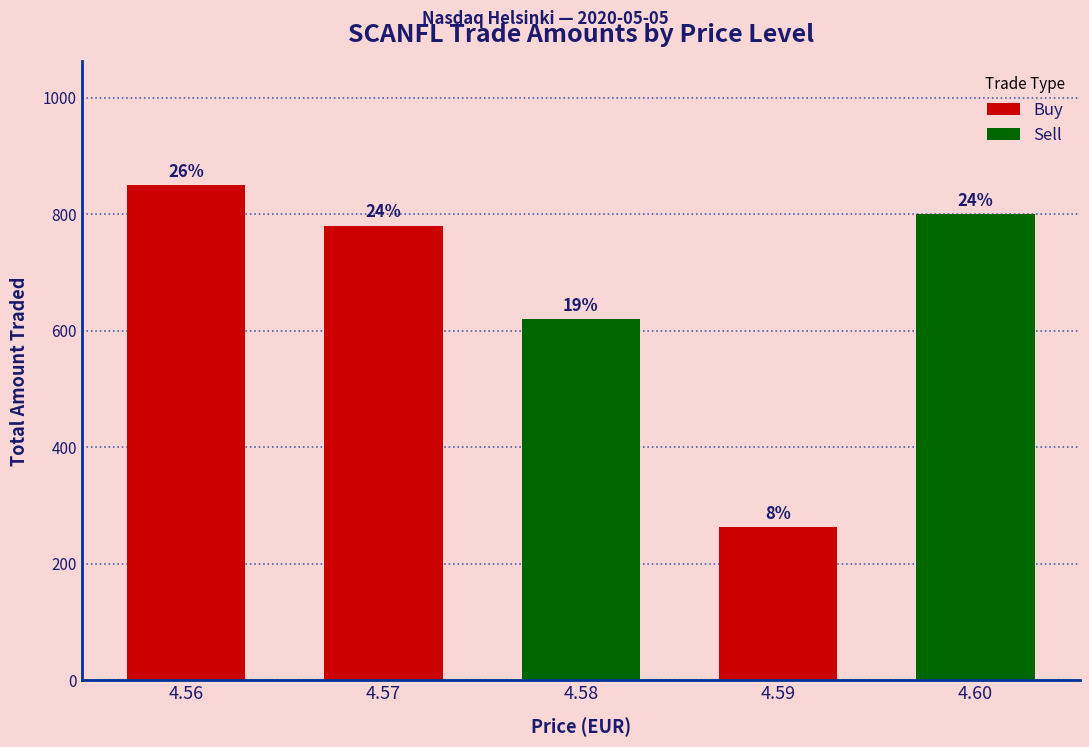

Rank the categories by value from highest to lowest.

4.56, 4.60, 4.57, 4.58, 4.59